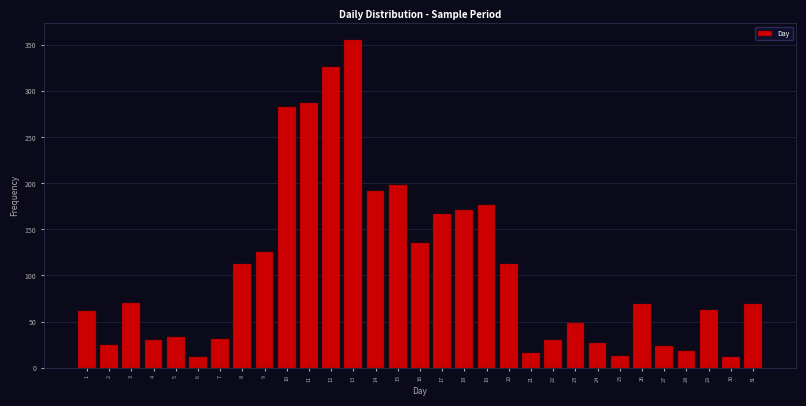

What is the maximum value shown in the chart?

356